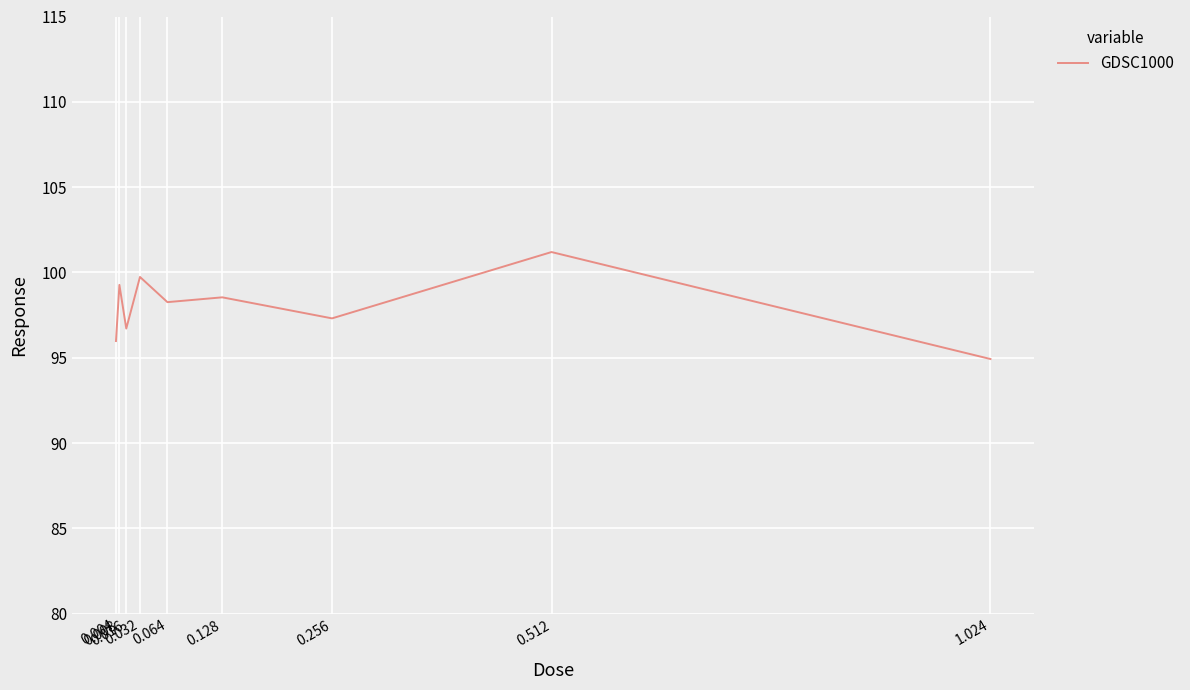

What is the ratio of the value at 0.128 to the value at 1.024?

1.0